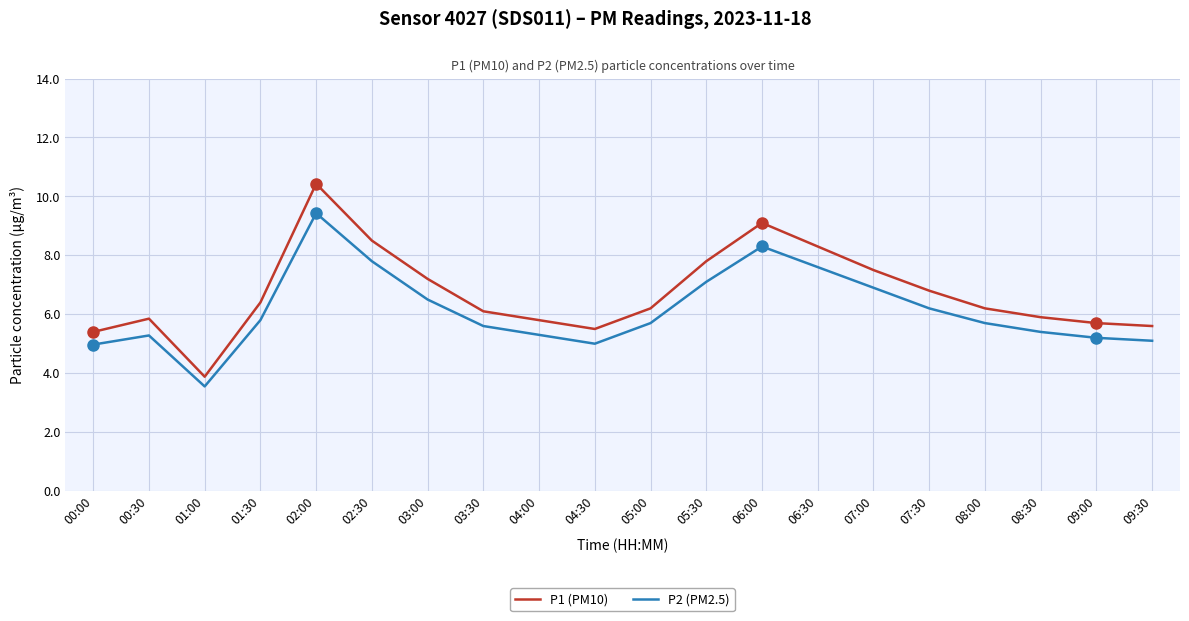

What position from the left is 05:30?

12